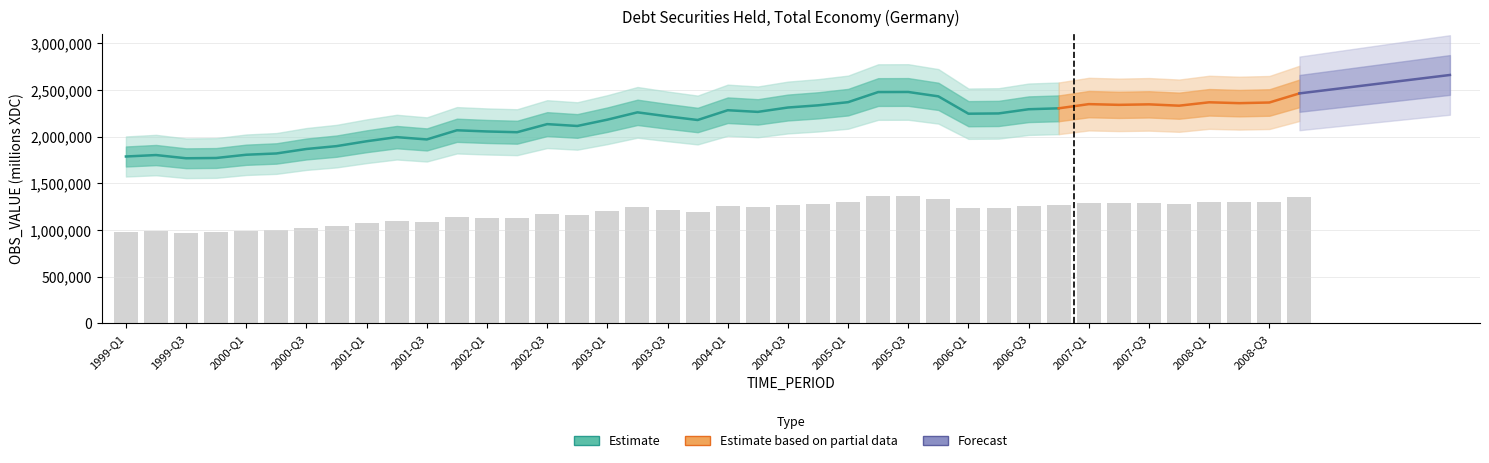

What is the average value?

1192325.0